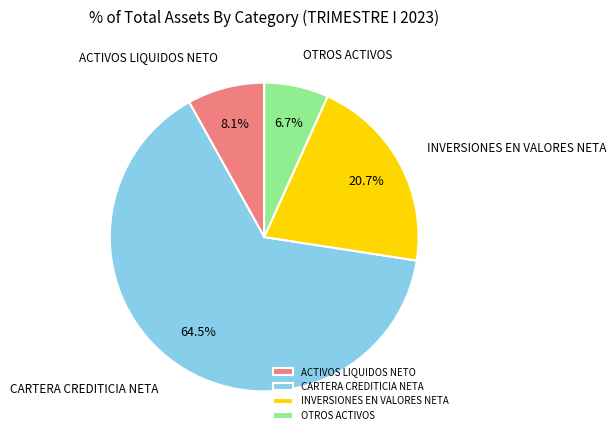

Count the number of slices in the pie.

4